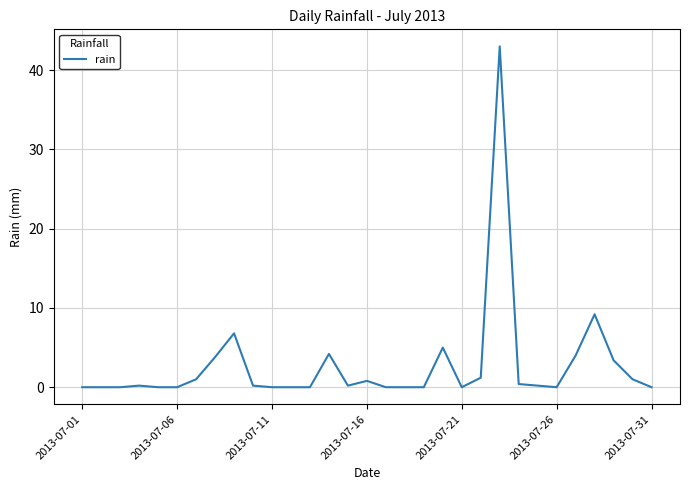

How many series are shown in this chart?

1